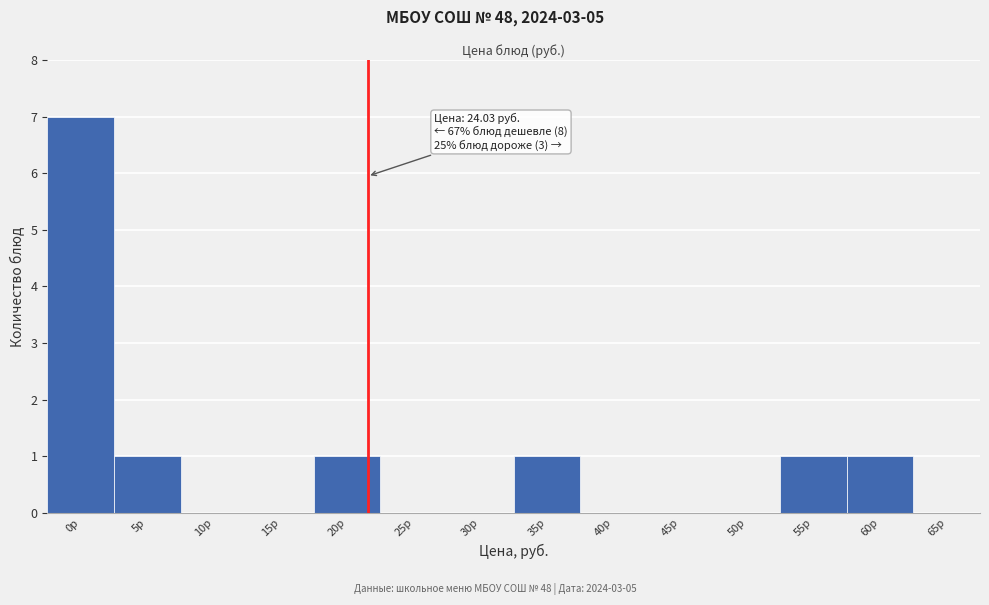

Reading left to right, extract all data points from this chart.

0р=7	5р=1	10р=0	15р=0	20р=1	25р=0	30р=0	35р=1	40р=0	45р=0	50р=0	55р=1	60р=1	65р=0